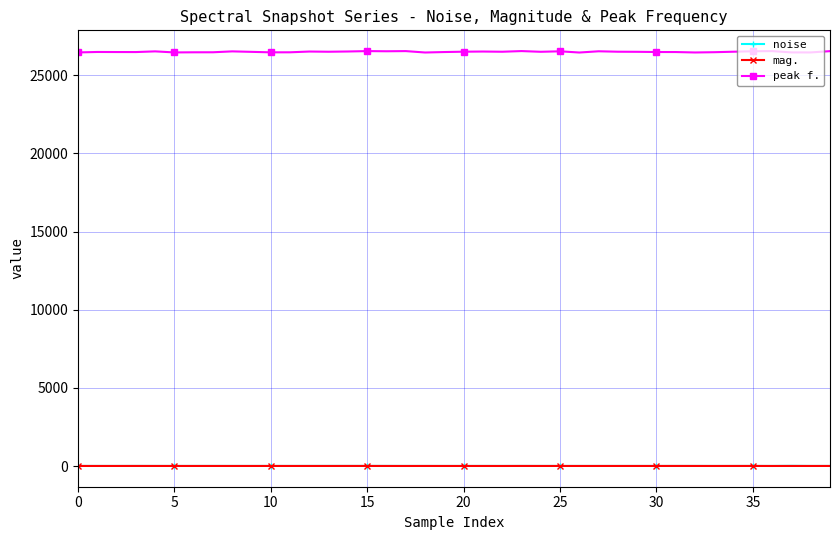

Which series has the largest range (max minus min)?

peak f.